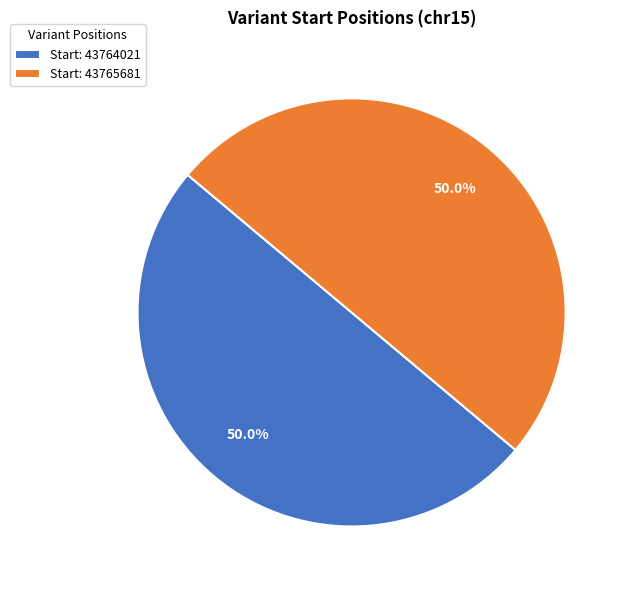

Do Start: 43765681 and Start: 43764021 together represent more than half of the pie?

Yes